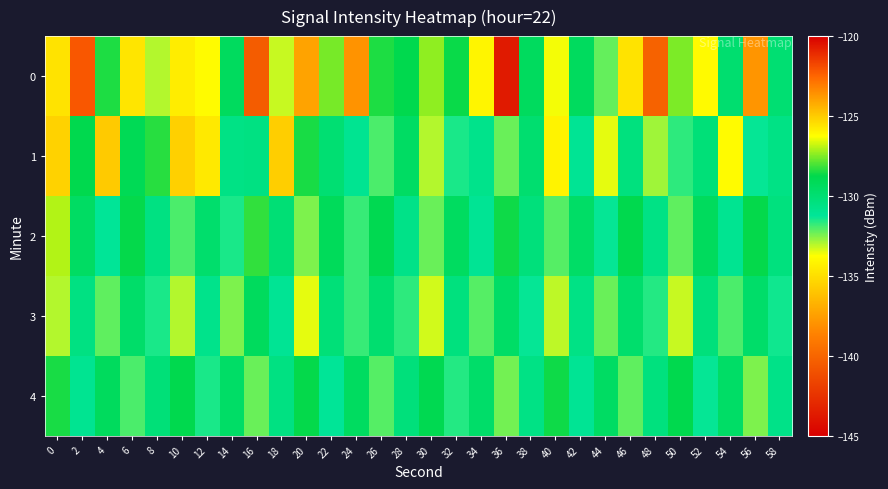

At which category is the sum across all series the highest?

2